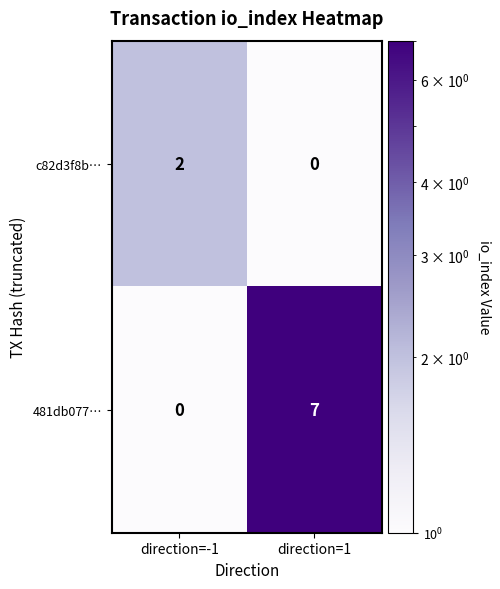

Reading right to left, transcribe all the data shown in this chart.

c82d3f8b…: 0	2
481db077…: 7	0